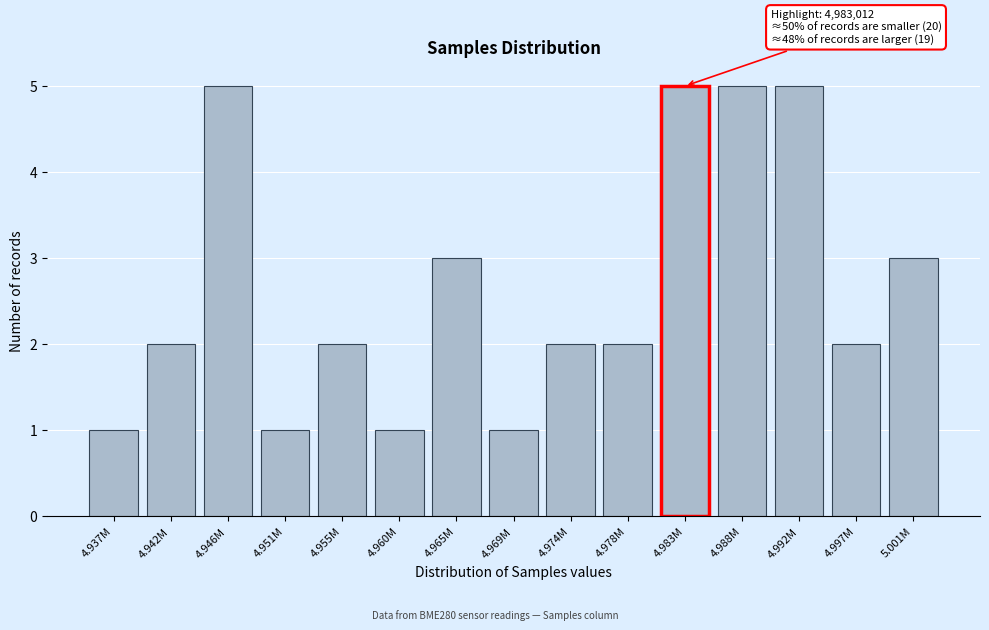

Reading right to left, what are all the values shown in this chart?

5.001M=3	4.997M=2	4.992M=5	4.988M=5	4.983M=5	4.978M=2	4.974M=2	4.969M=1	4.965M=3	4.960M=1	4.955M=2	4.951M=1	4.946M=5	4.942M=2	4.937M=1